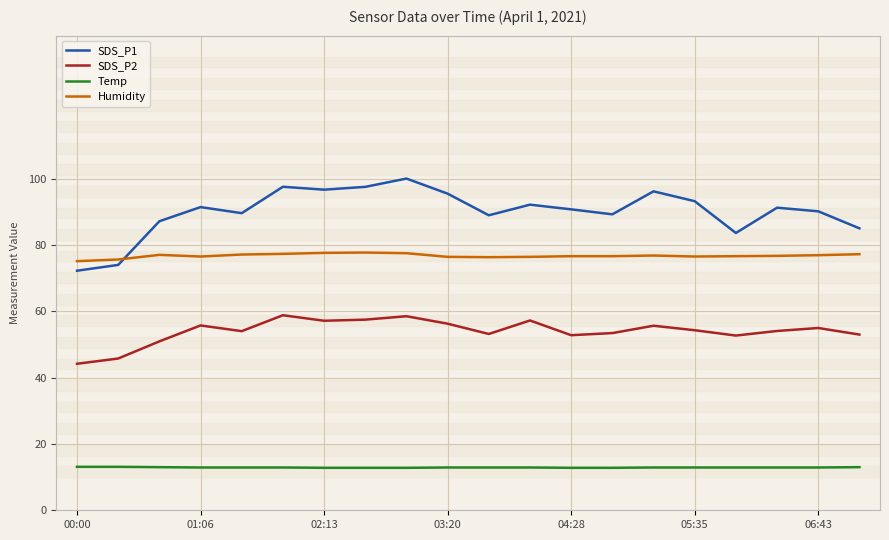

True or false: Temp and Humidity cross at least once.

False